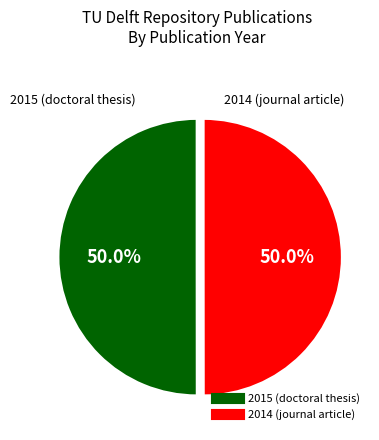

The 2014 (journal article) slice represents 50% of the pie. True or false?

True